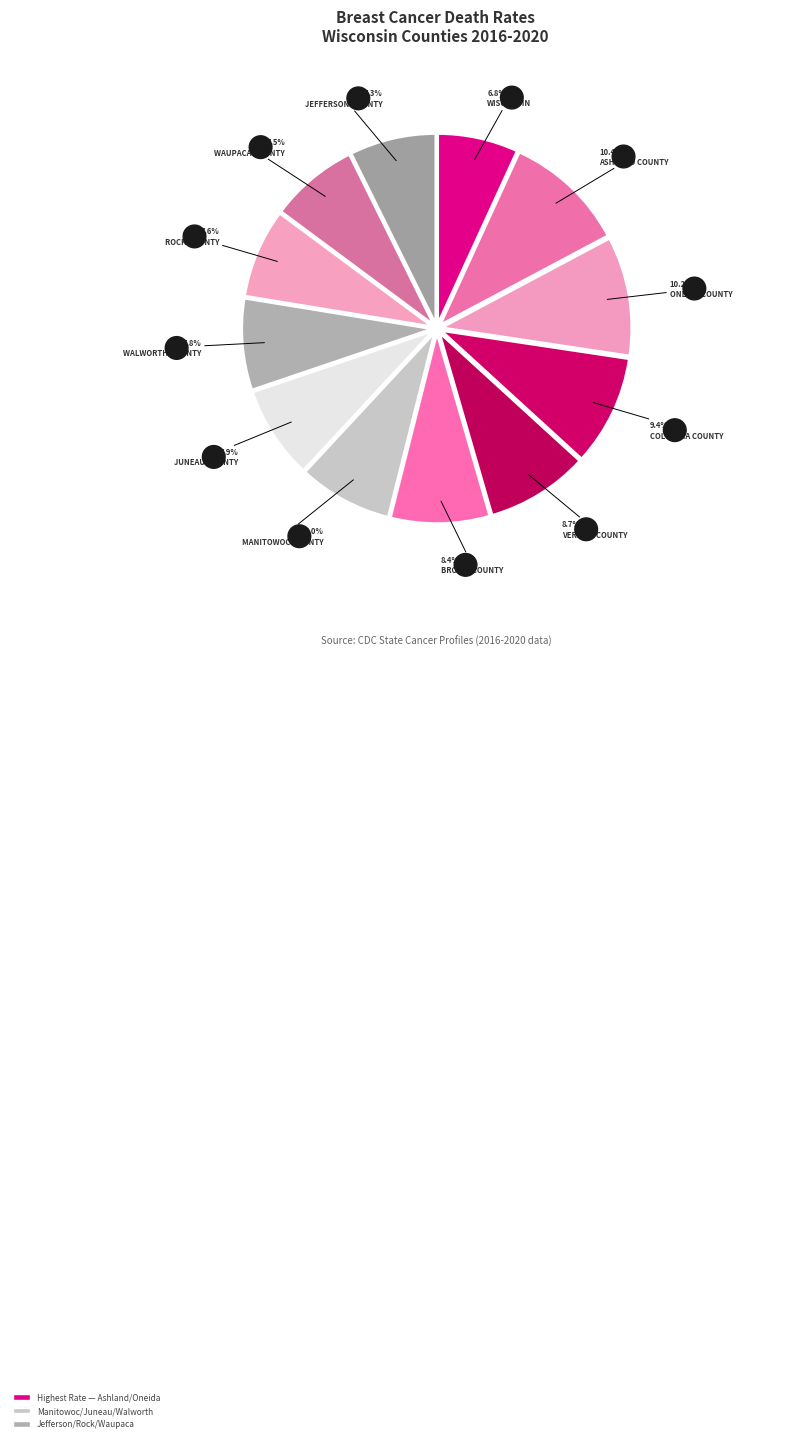

The Waupaca County slice represents 8% of the pie. True or false?

True